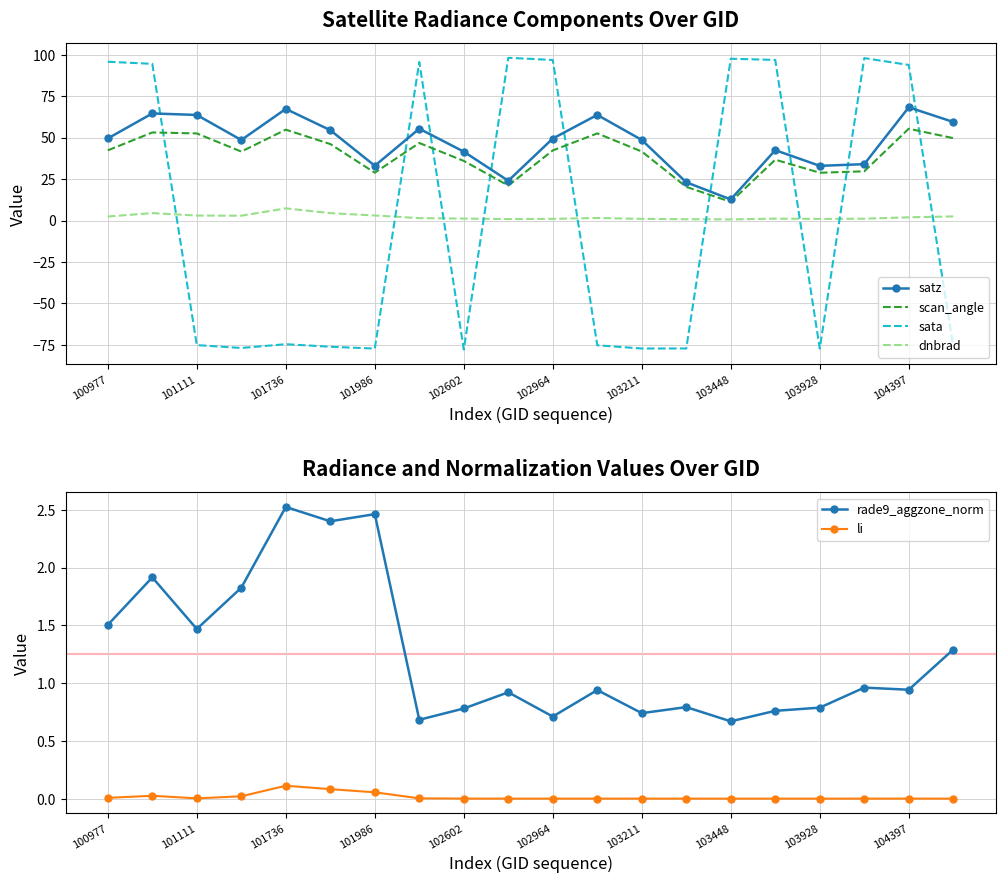

How many lines are shown in the chart?

6